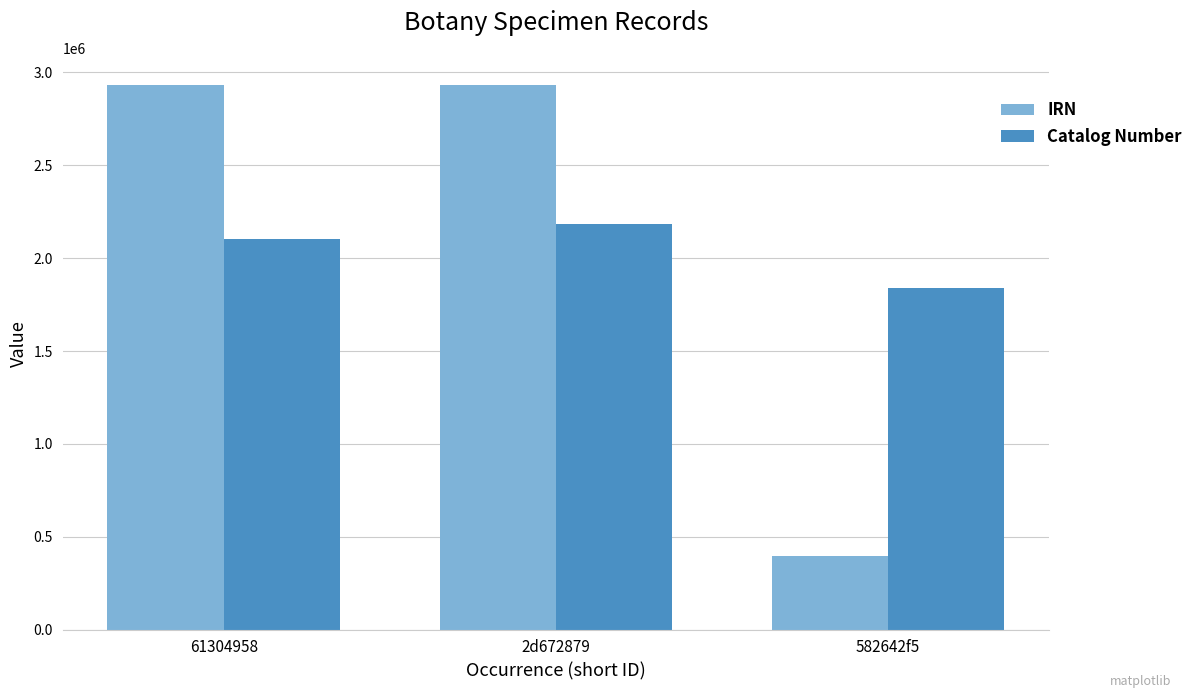

Read the IRN value at 582642f5, to the nearest 100.

396000